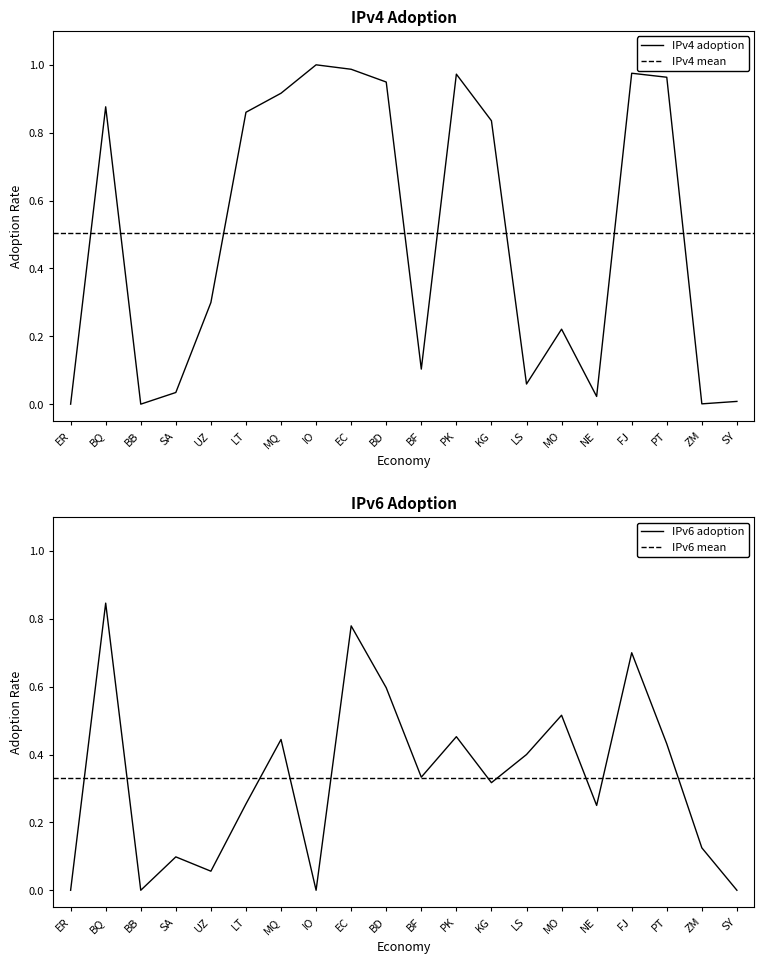

At which category is the sum across all series the highest?

EC